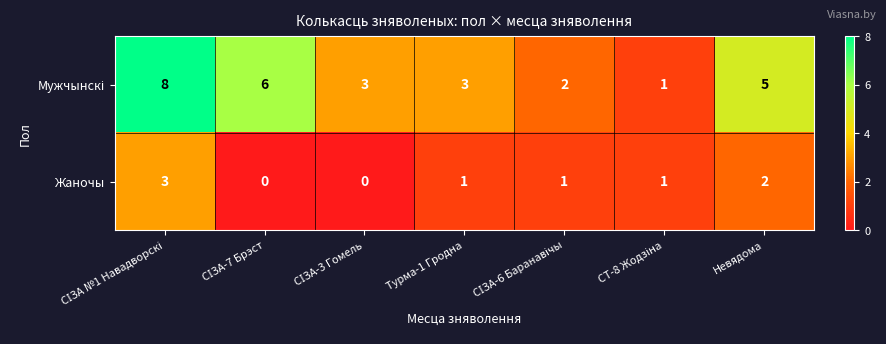

What is the greatest value displayed?

8